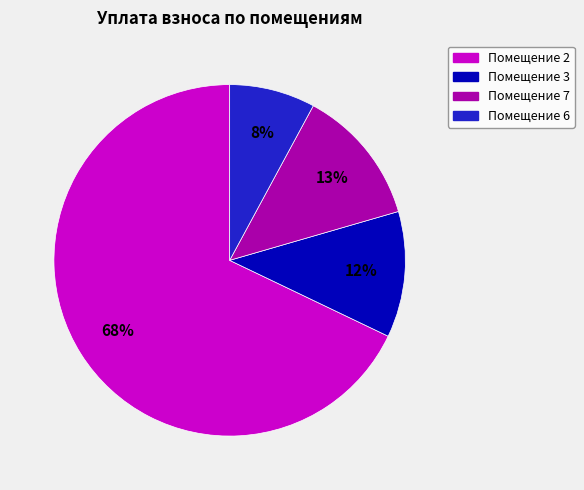

How many slices are in this pie chart?

4